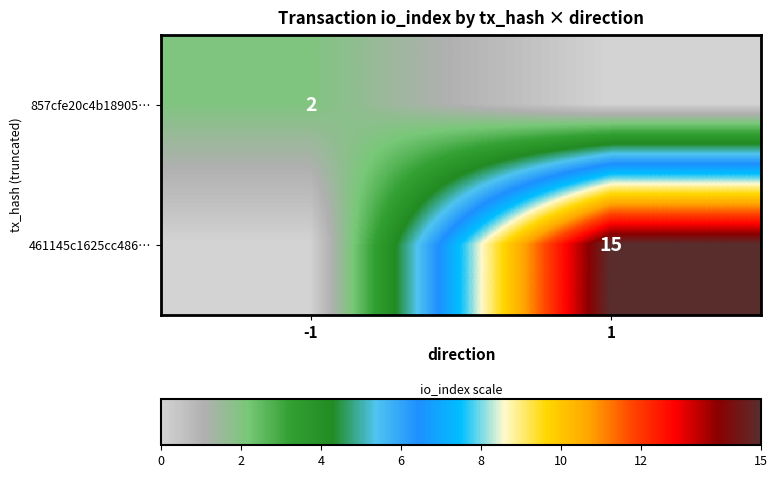

The 461145c1625cc486… series shows 15 at 1. True or false?

True